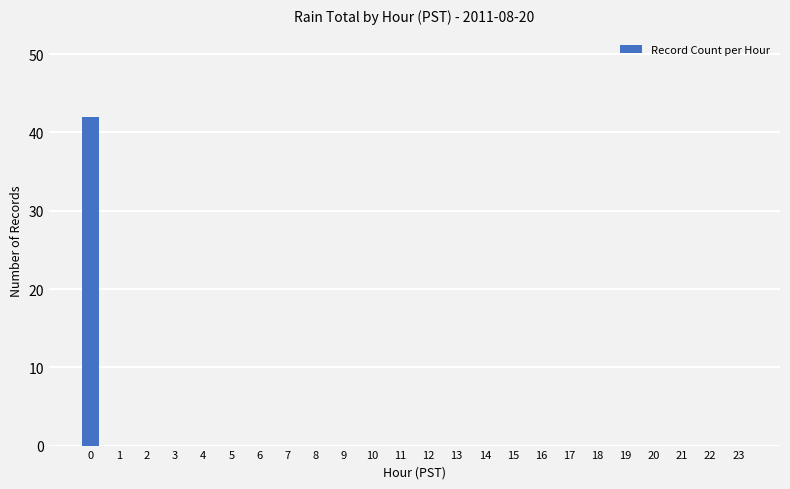

The value at 12 is 0. True or false?

True